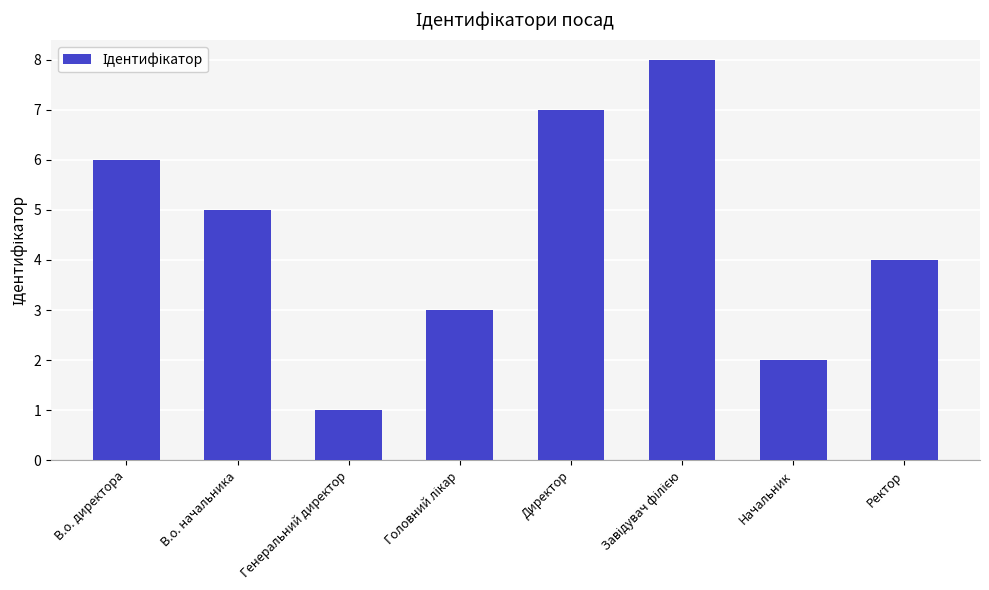

What is the greatest value displayed?

8